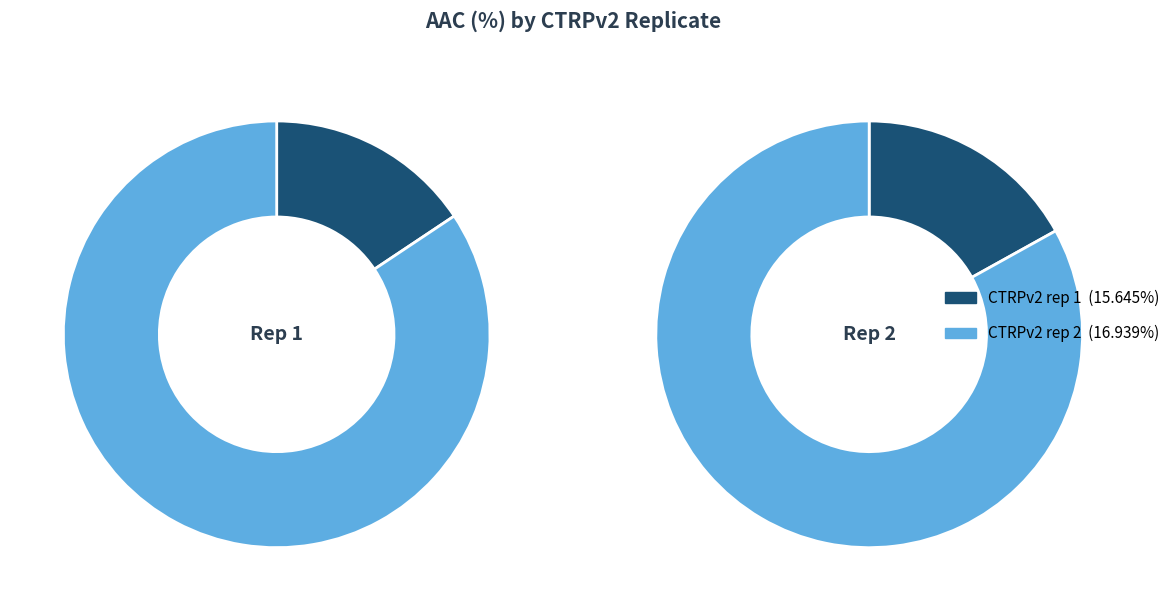

The CTRPv2 rep 2 slice represents 52% of the pie. True or false?

True